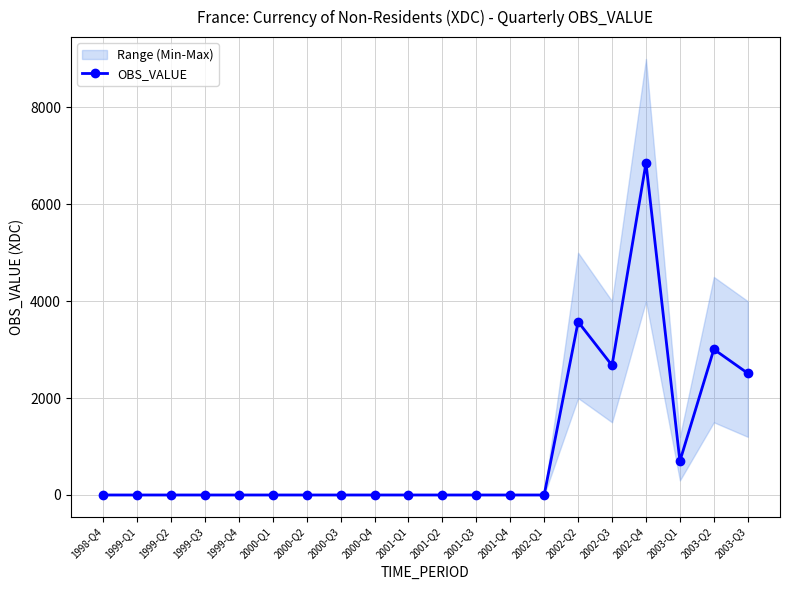

Is this an area chart (filled region under the line)?

No